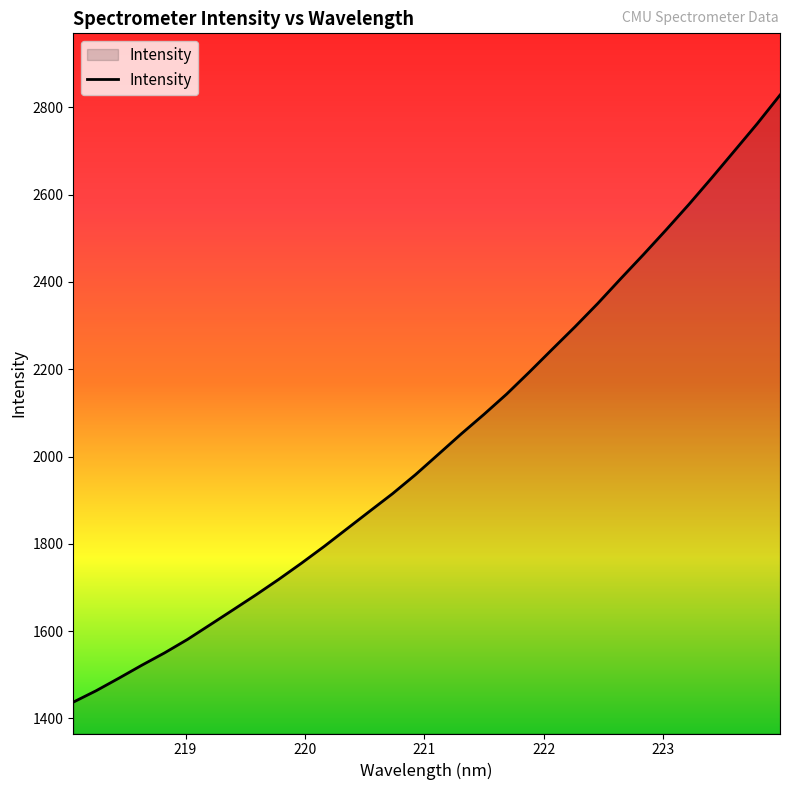

What is the minimum value shown in the chart?

1437.2